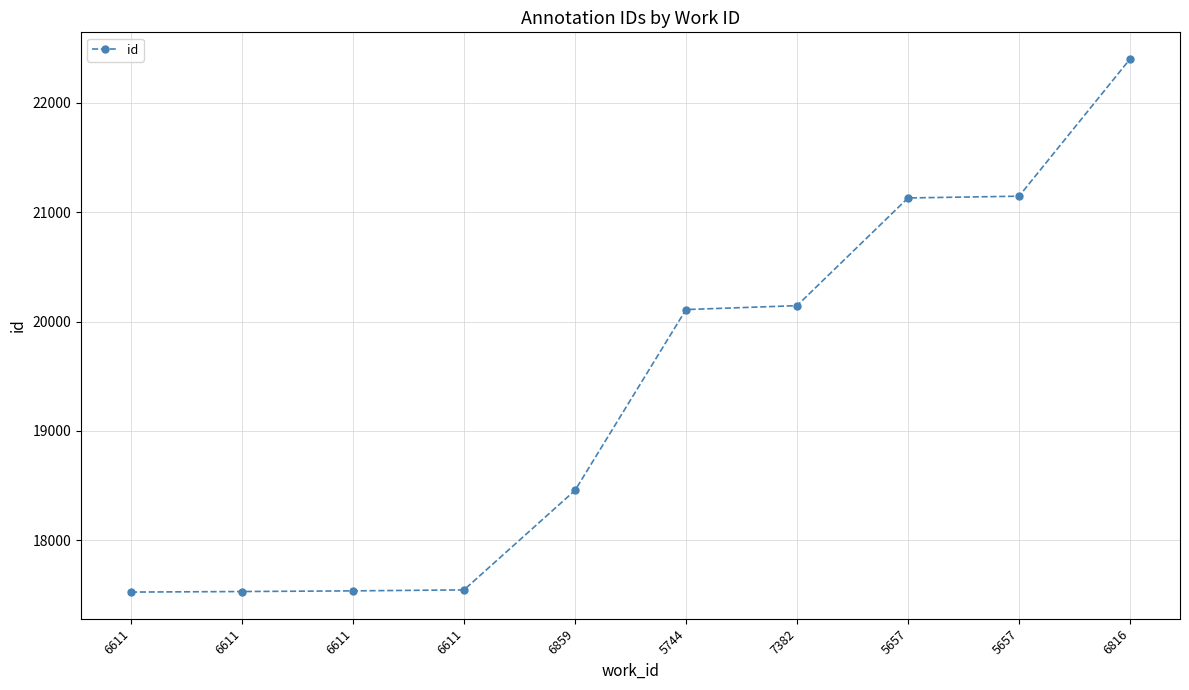

Reading left to right, list all the values displayed in this chart.

17526	17531	17537	17546	18456	20110	20146	21131	21147	22402